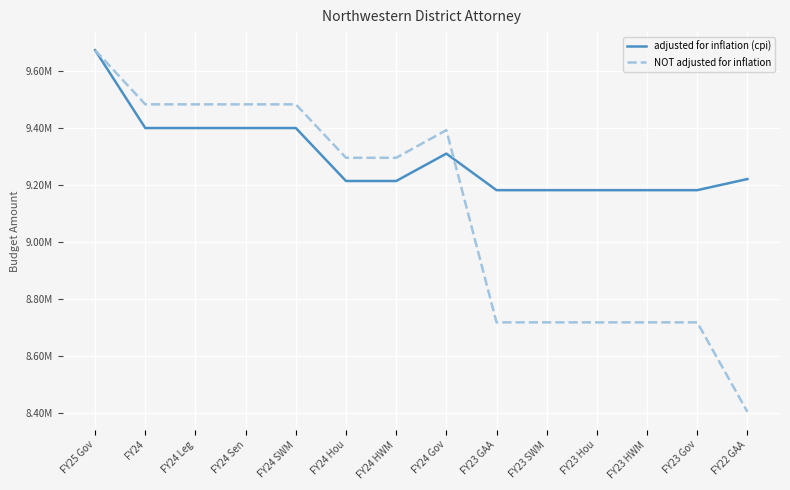

List the series in order of their overall mean, highest first.

adjusted for inflation (cpi), NOT adjusted for inflation